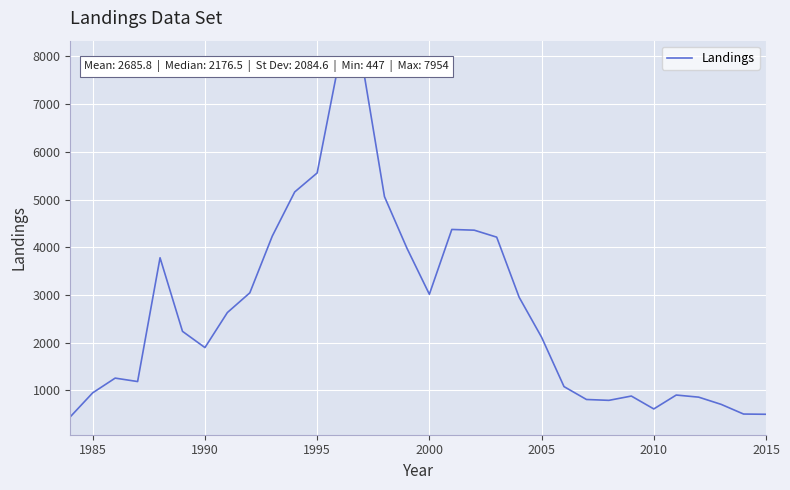

What is the greatest value displayed?

7954